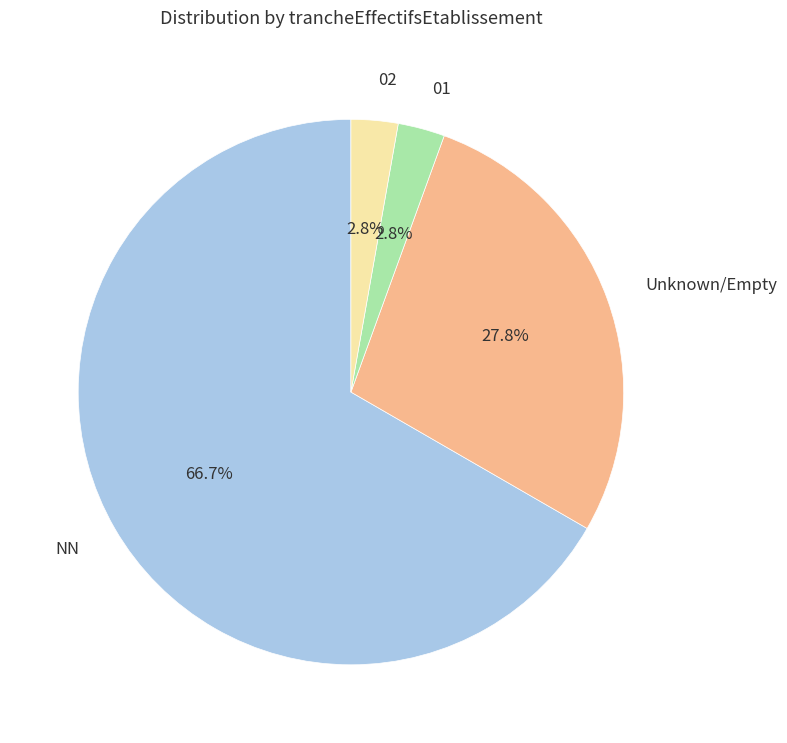

Does any single category account for the majority?

Yes